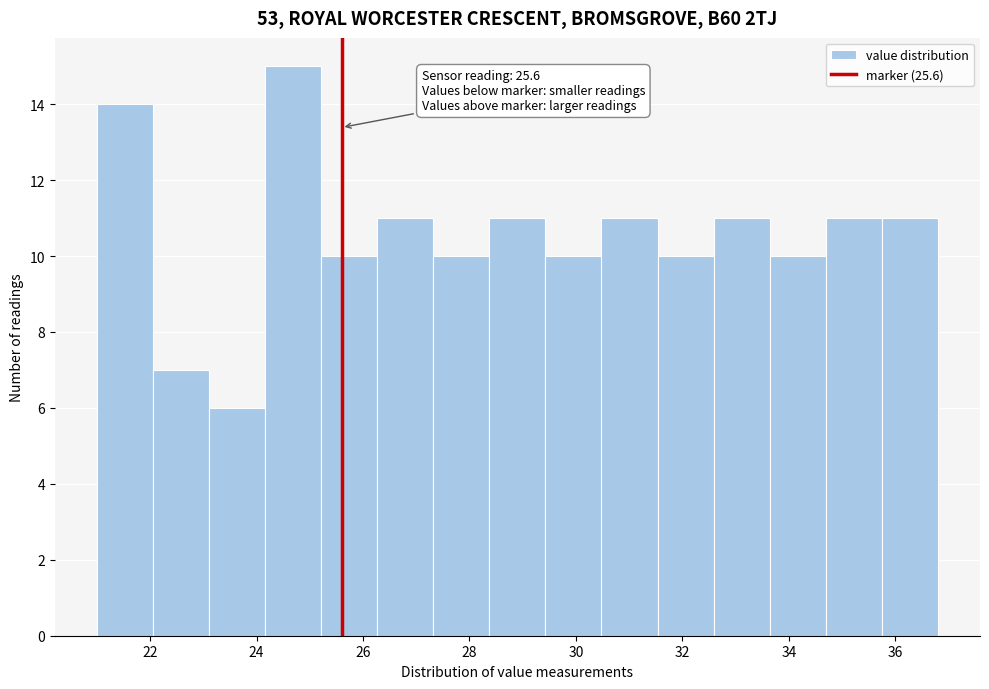

Over which range of the x-axis is the bar tallest?

24.2 to 25.2